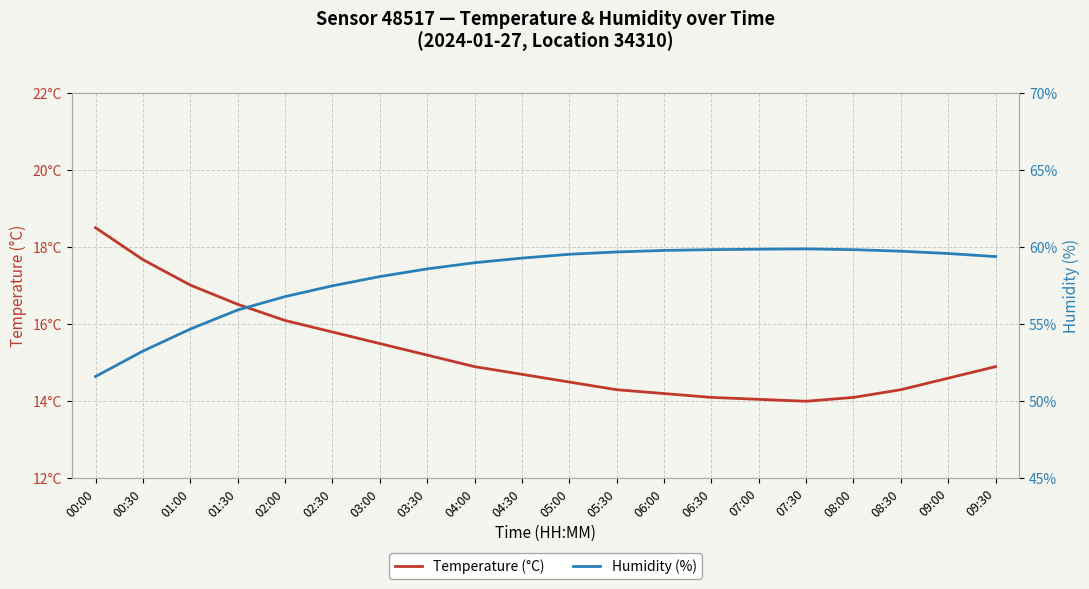

What is the total value across all series at 09:00?

74.2